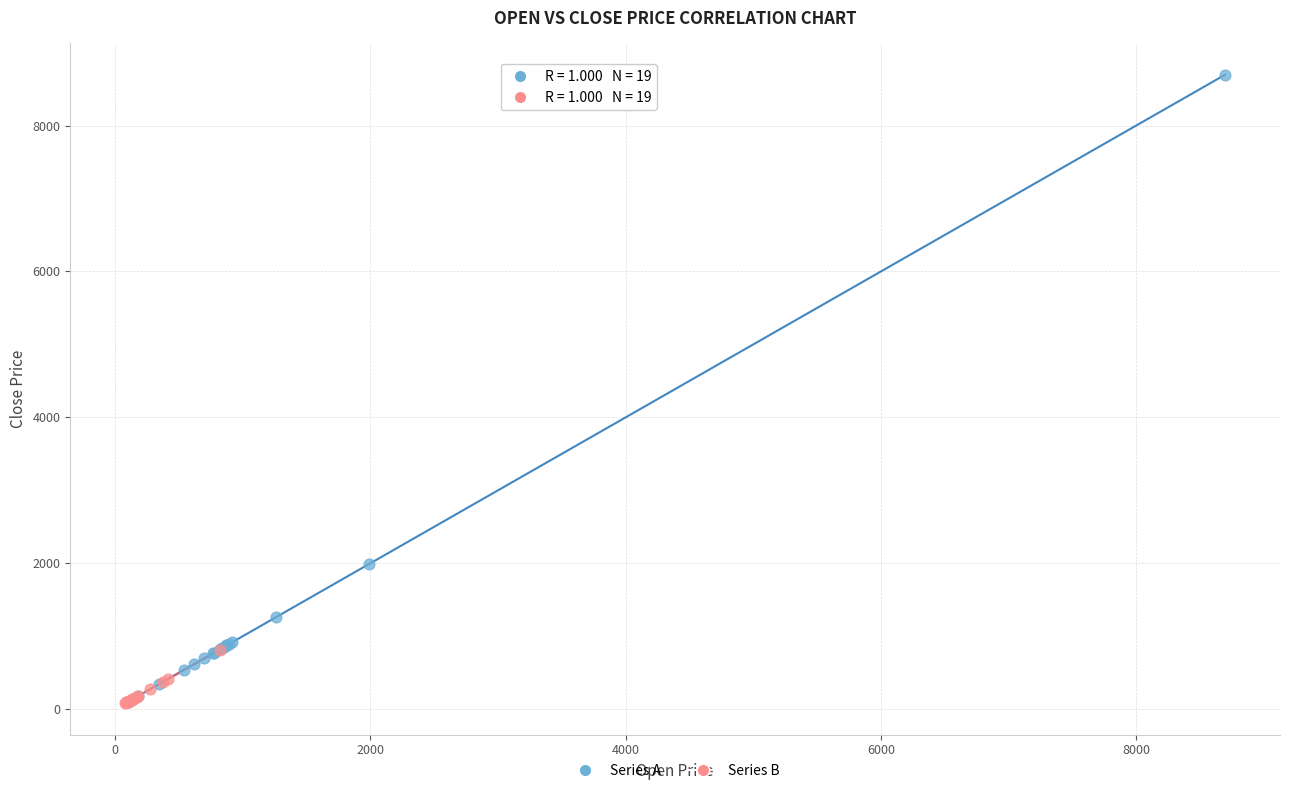

Which series has the widest spread of Y values?

Series A